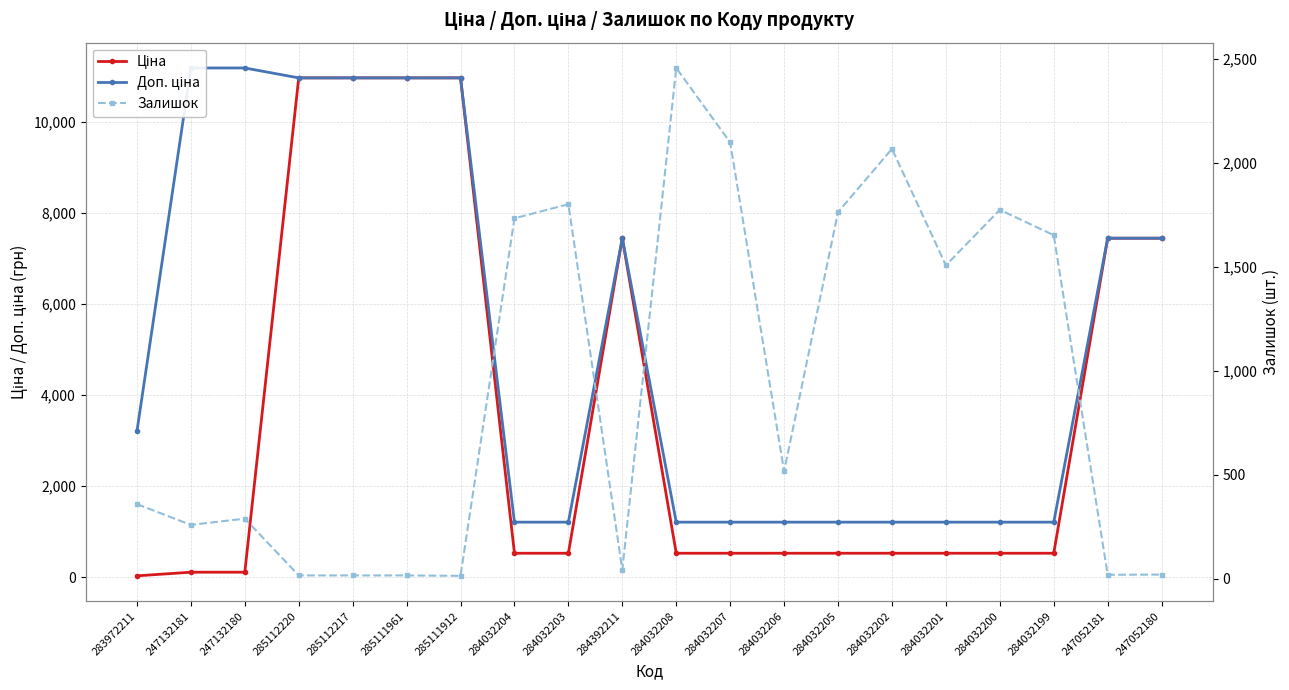

Which series has the largest total across all categories?

Доп. ціна